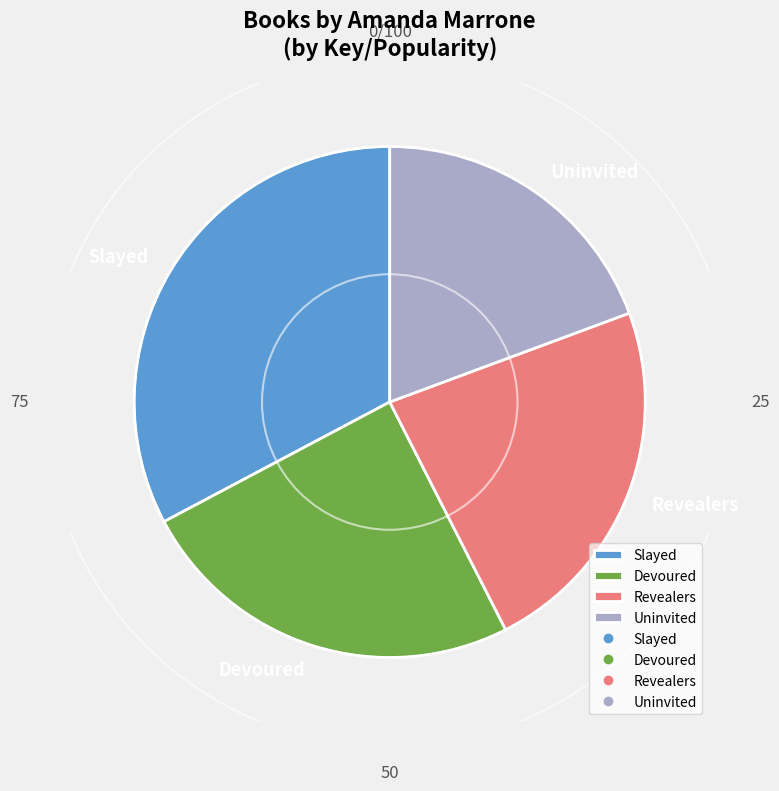

Is the sum of Devoured and Revealers greater than half?

No